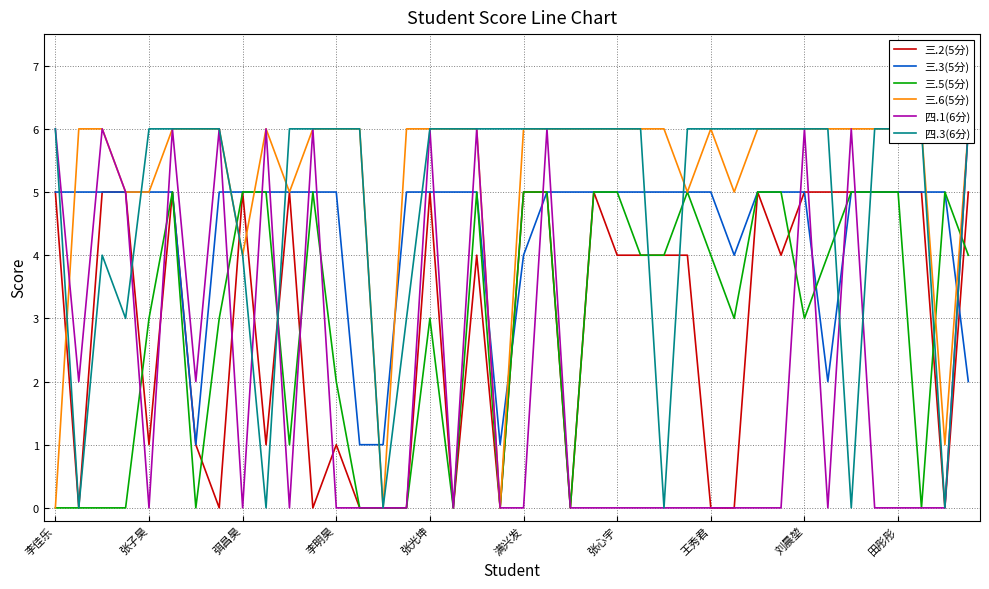

The value of 三.6(5分) at 30 is 4. True or false?

False